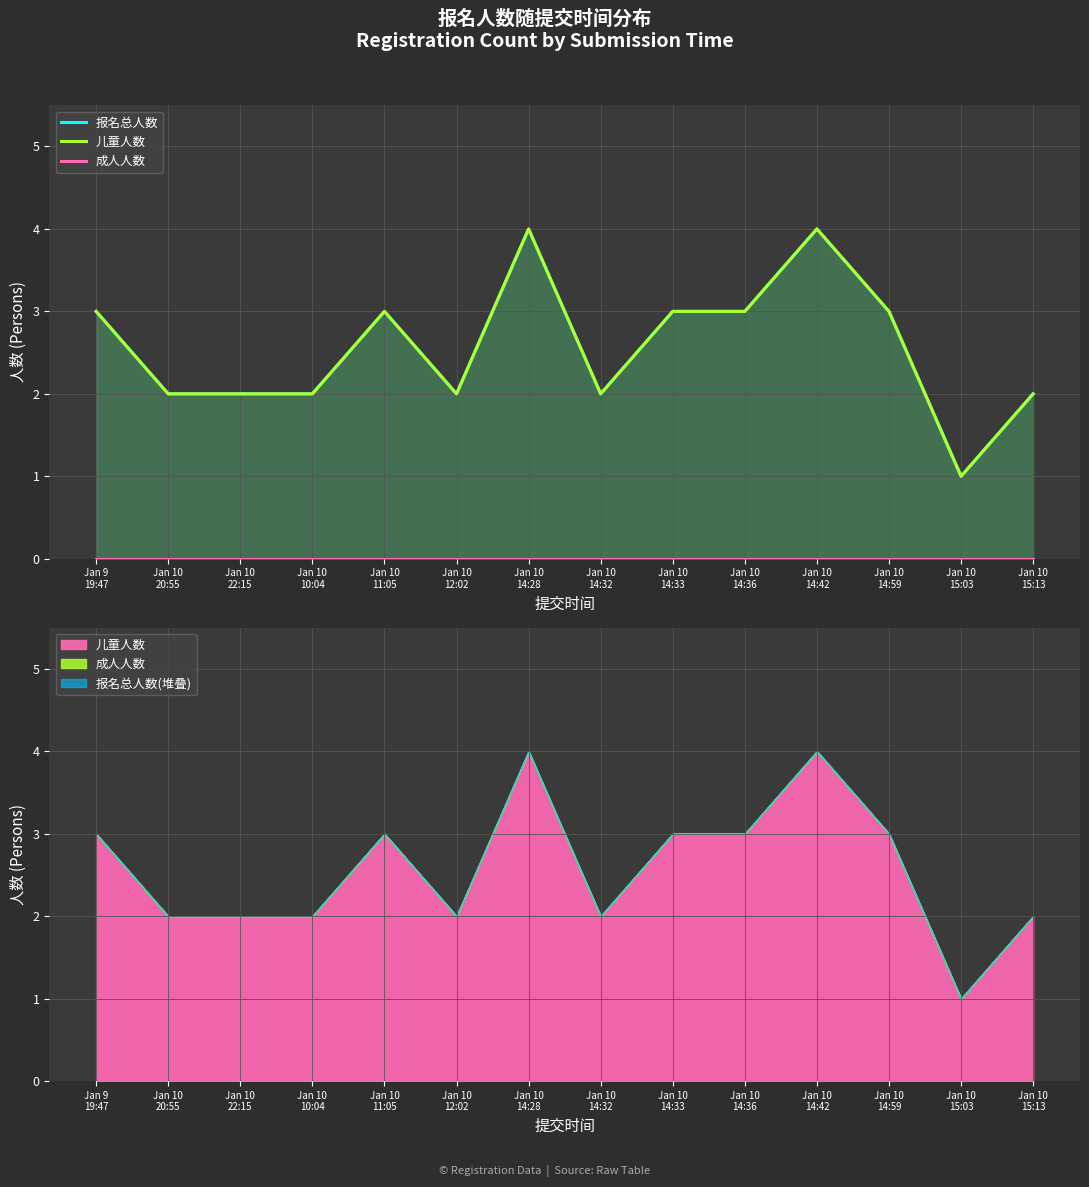

Rank the series at Jan 10
14:42 from highest to lowest value.

报名总人数, 儿童人数, 成人人数